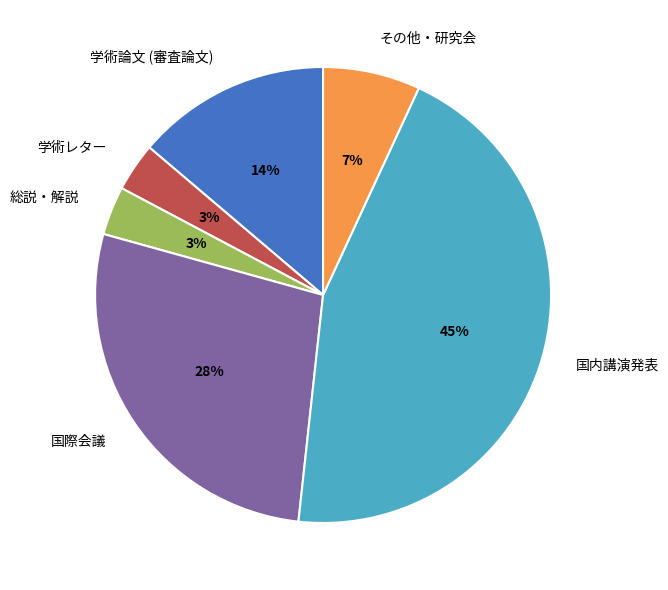

Count the number of slices in the pie.

6